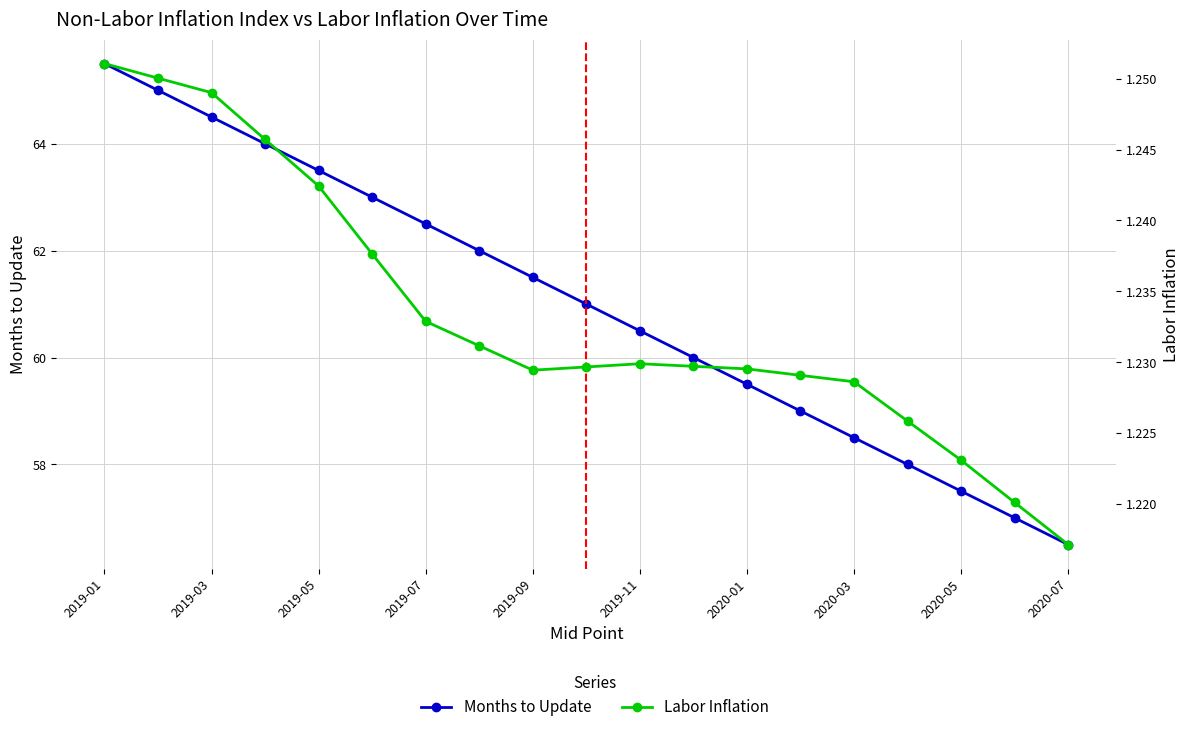

At which category is the sum across all series the highest?

2019-01